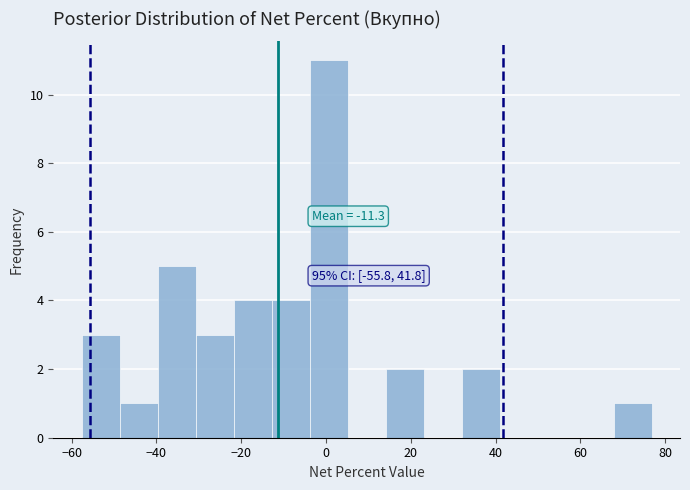

Which range on the x-axis has the tallest bar?

-4 to 6